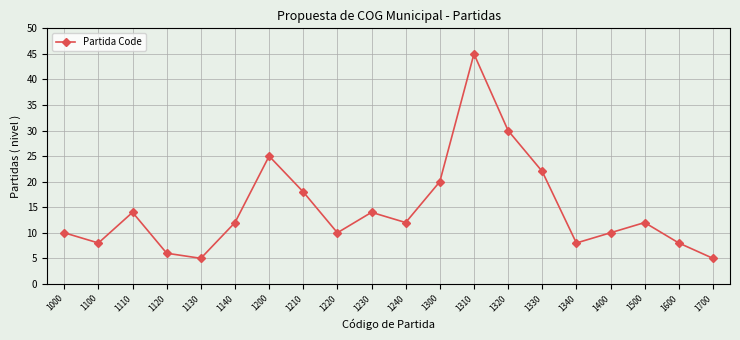

What is the smallest value displayed?

5